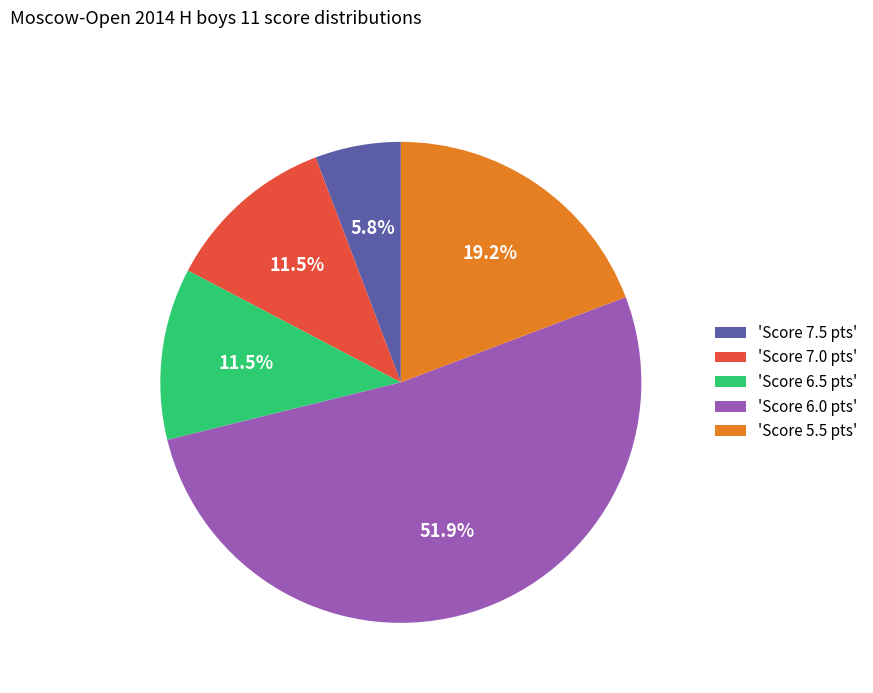

To the nearest percent, what is the average slice percentage?

20%